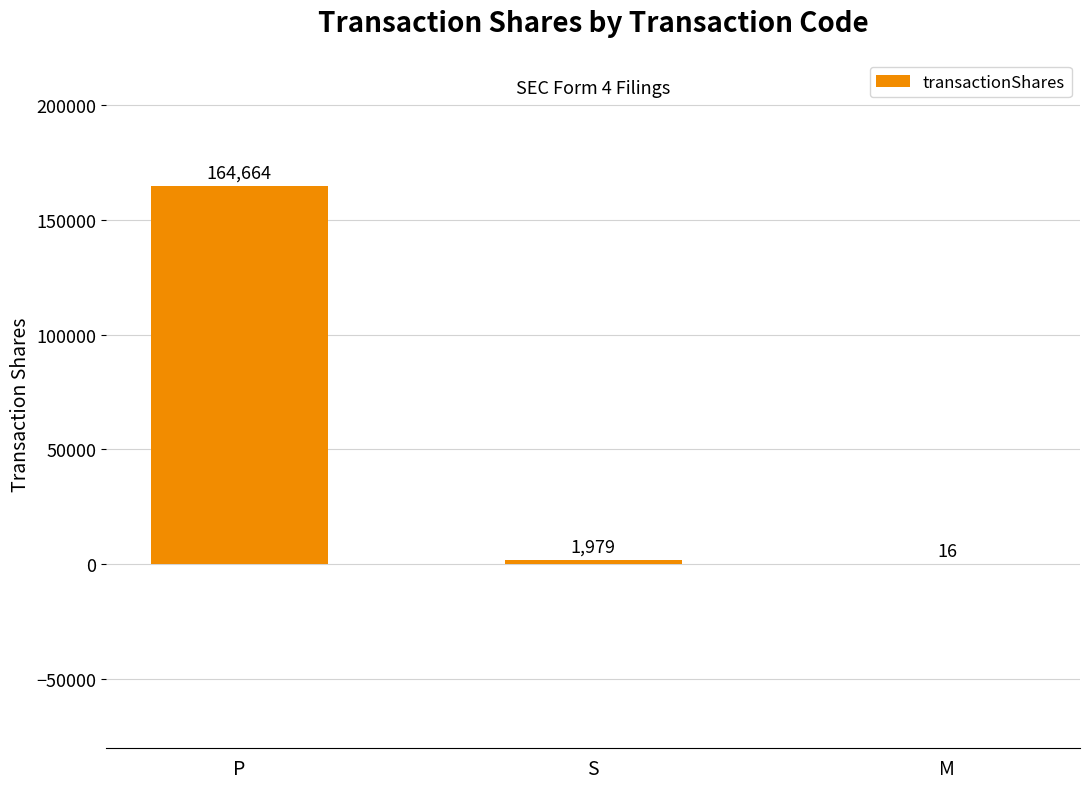

The chart shows a value of 291771 at P. True or false?

False